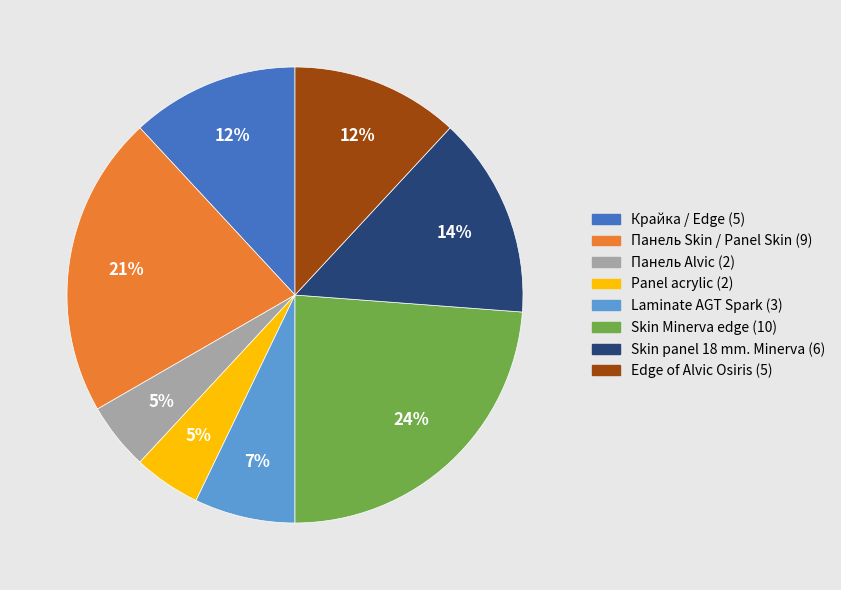

To the nearest percent, what is the difference between the Edge of Alvic Osiris and Panel acrylic slice percentages?

7%